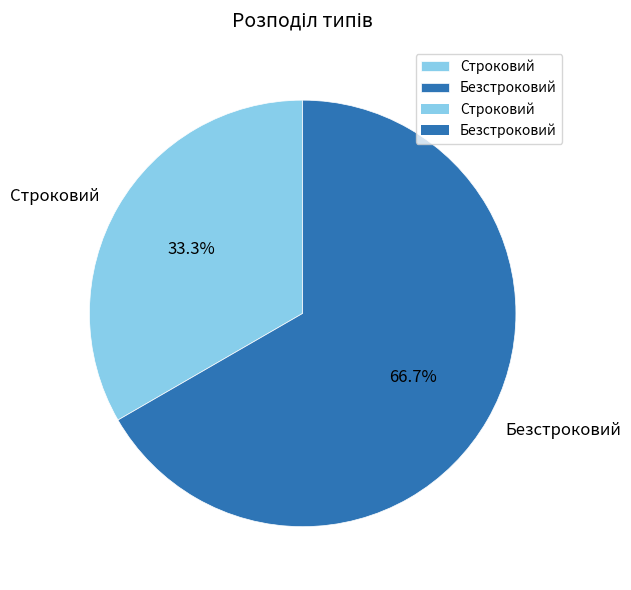

To the nearest percent, what is the difference between the Безстроковий and Строковий slice percentages?

33%